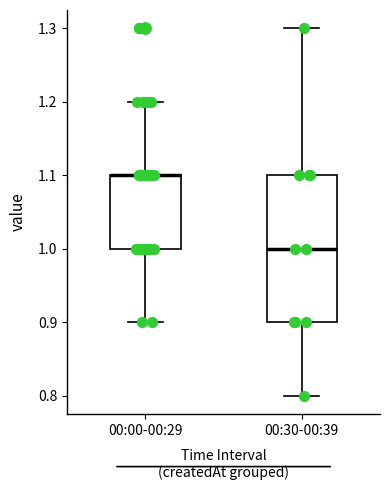

Comparing the boxes themselves (not the whiskers), which one is the tallest?

00:30-00:39